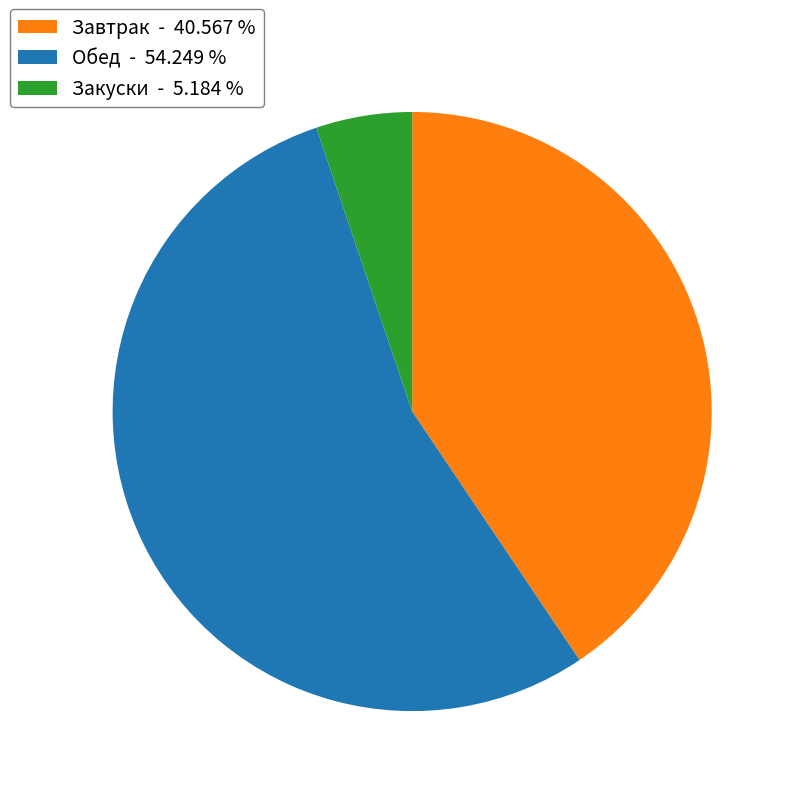

Combined, do Закуски - 5.184 % and Обед - 54.249 % account for over 50%?

Yes